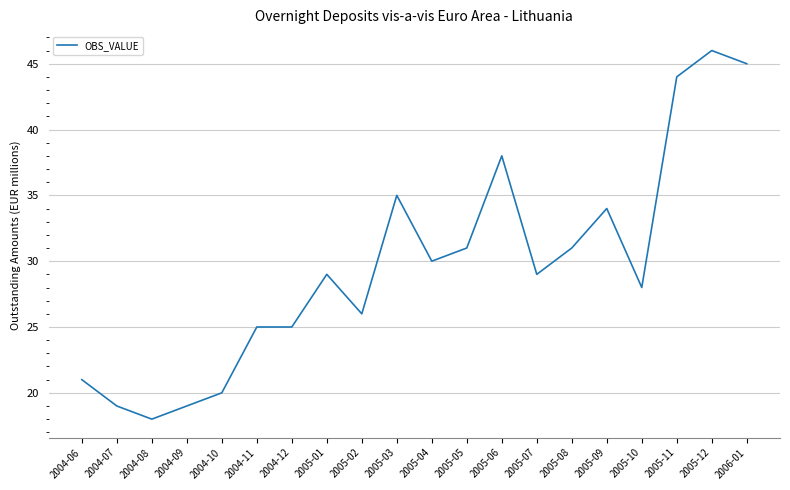

Read the value at 2005-03.

35